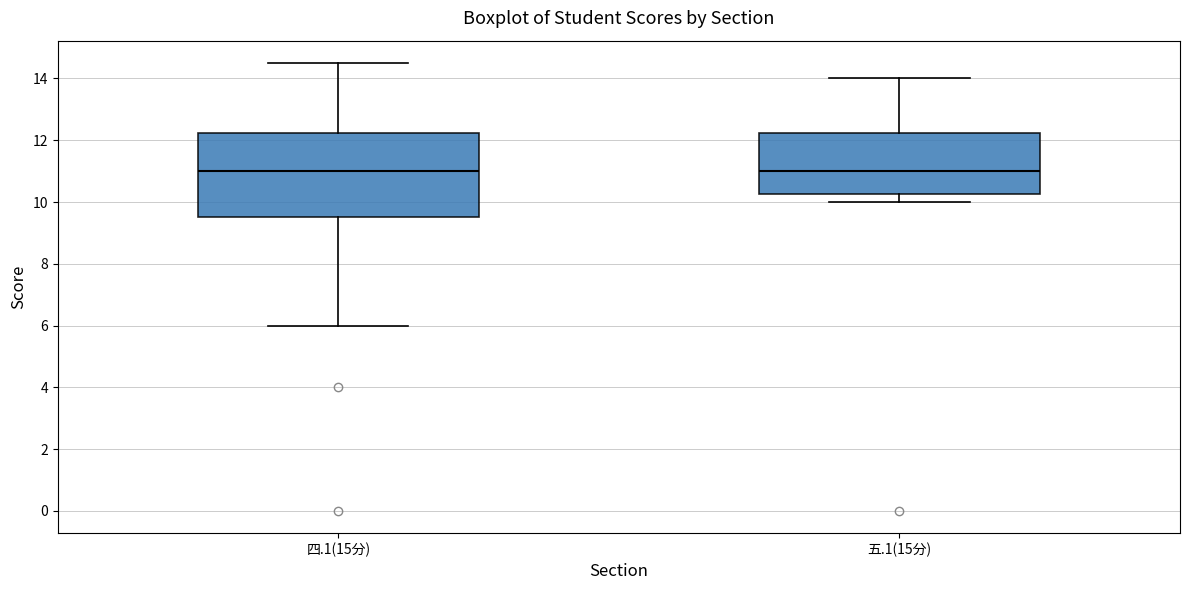

Reading left to right, transcribe this box plot: for each box, give where its median line is, the range the box spans, and where its two whiskers end, as read against the y-axis. The values are not printed on the chart, so give them approximately, as read against the axis.

四.1(15分): median 11.0, box 9.6 to 12.2, whiskers 6.0 to 14.6
五.1(15分): median 11.0, box 10.2 to 12.2, whiskers 10.0 to 14.0